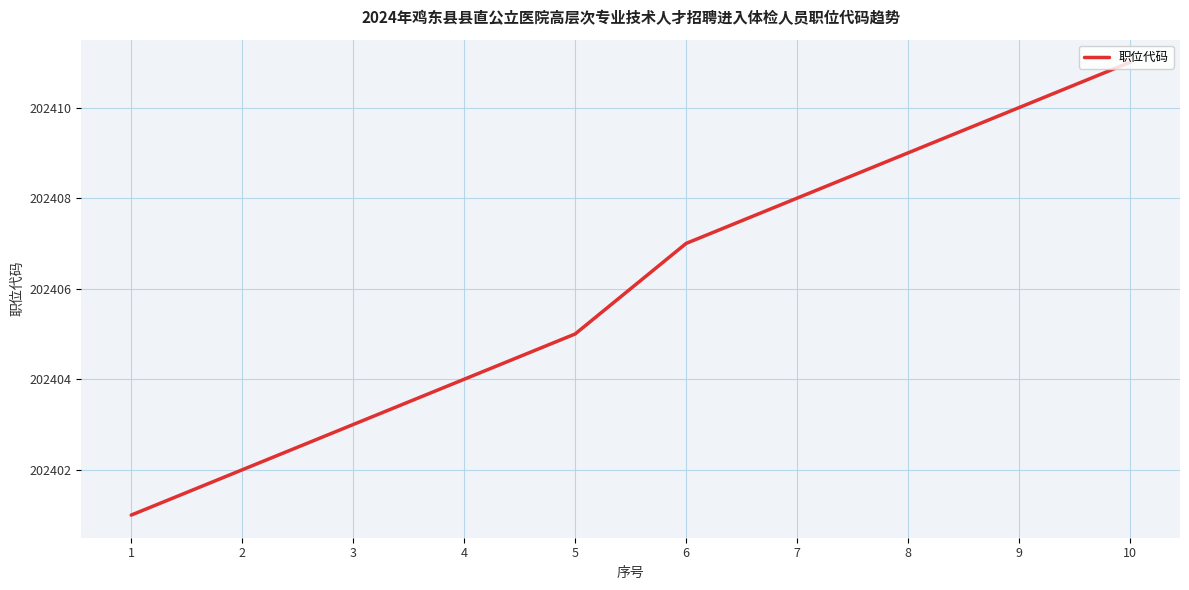

Does the chart display data point markers on the line(s)?

No